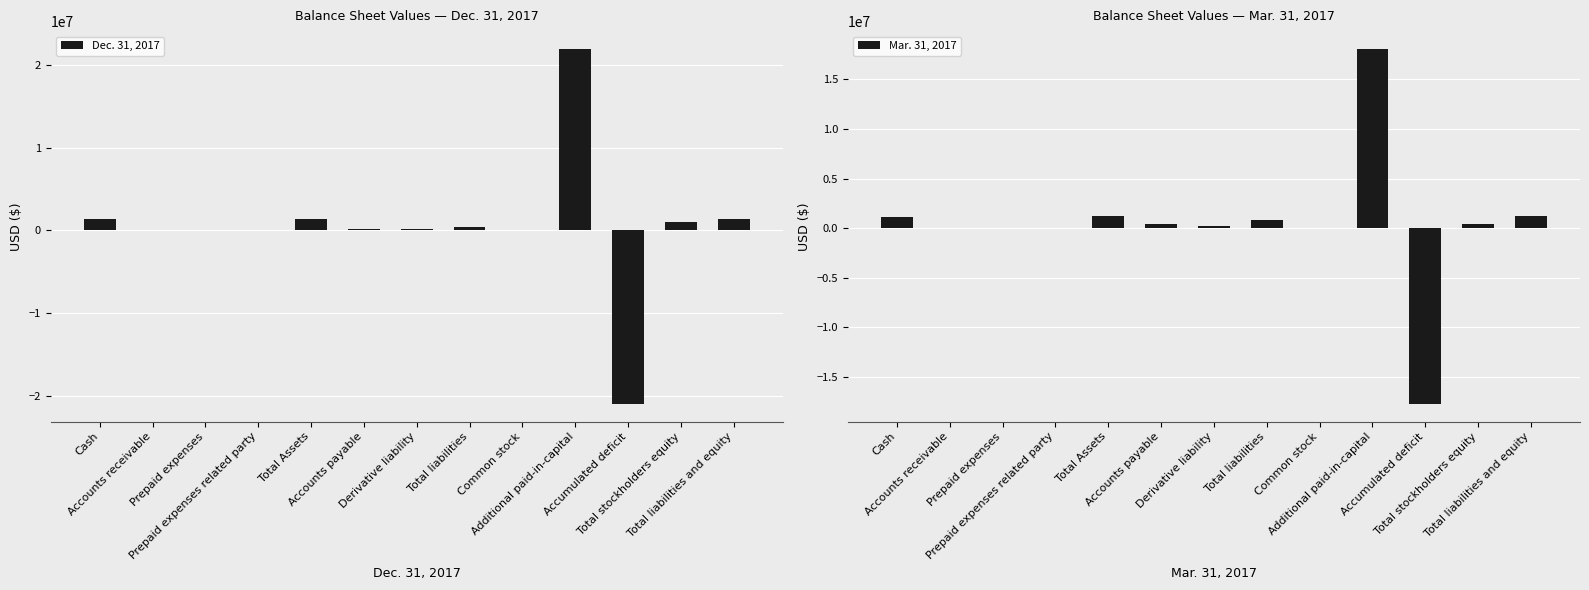

Which category has the highest value across all series?

Additional paid-in-capital